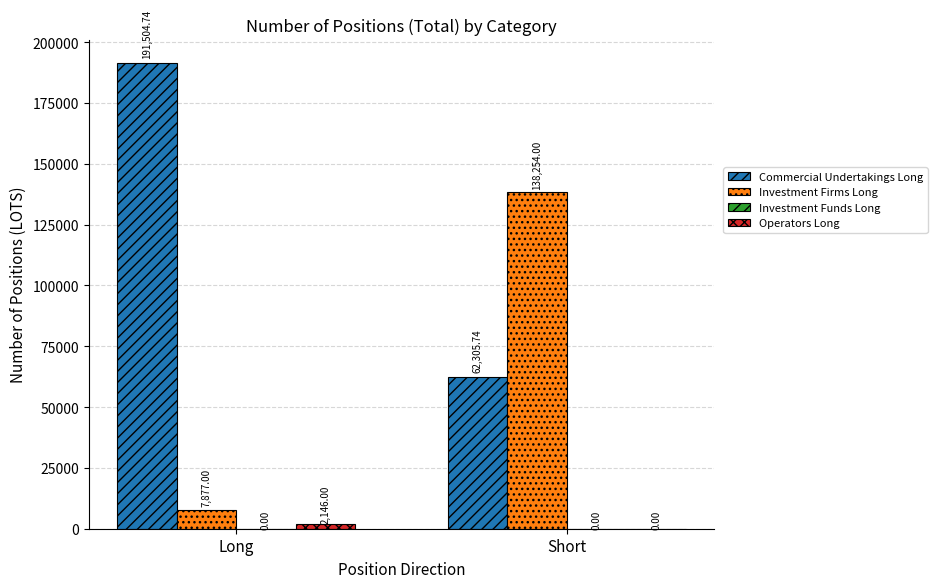

What is the average value of the Operators Long series?

1073.0